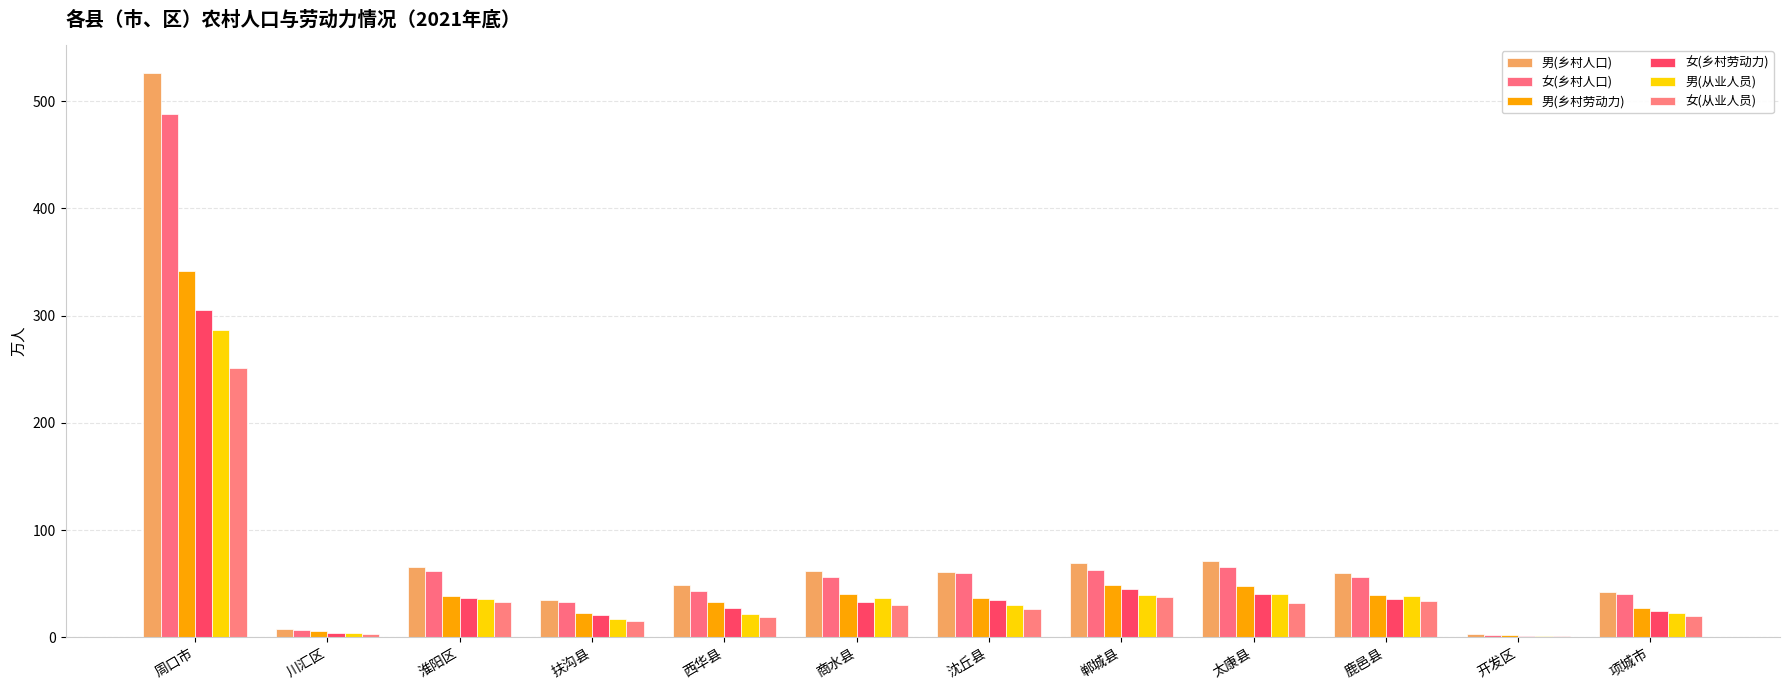

List the labels in order of 女(乡村人口) value, smallest first.

开发区, 川汇区, 扶沟县, 项城市, 西华县, 商水县, 鹿邑县, 沈丘县, 淮阳区, 郸城县, 太康县, 周口市